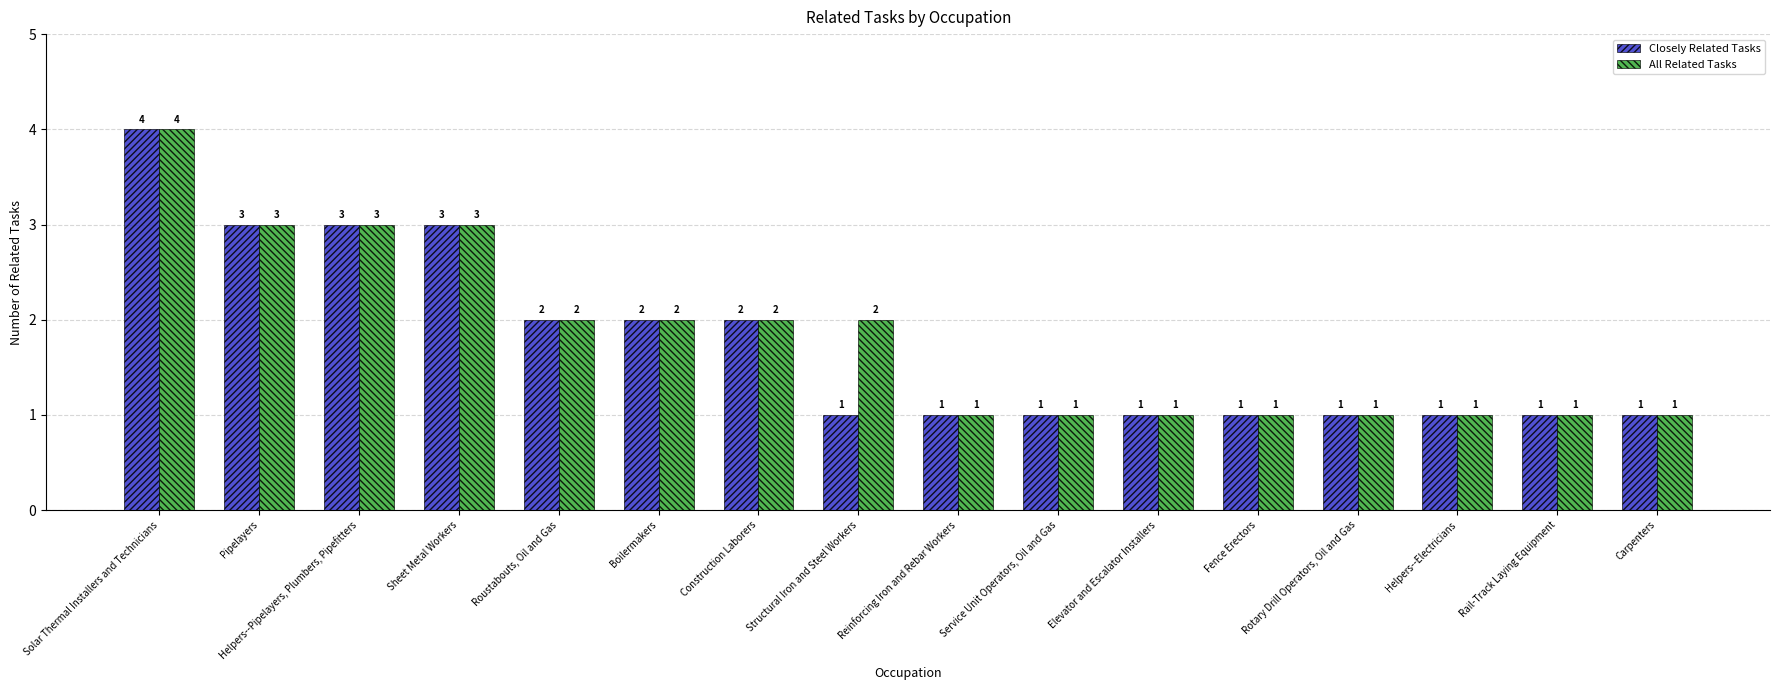

Reading left to right, what are all the values shown in this chart?

Closely Related Tasks: 4	3	3	3	2	2	2	1	1	1	1	1	1	1	1	1
All Related Tasks: 4	3	3	3	2	2	2	2	1	1	1	1	1	1	1	1